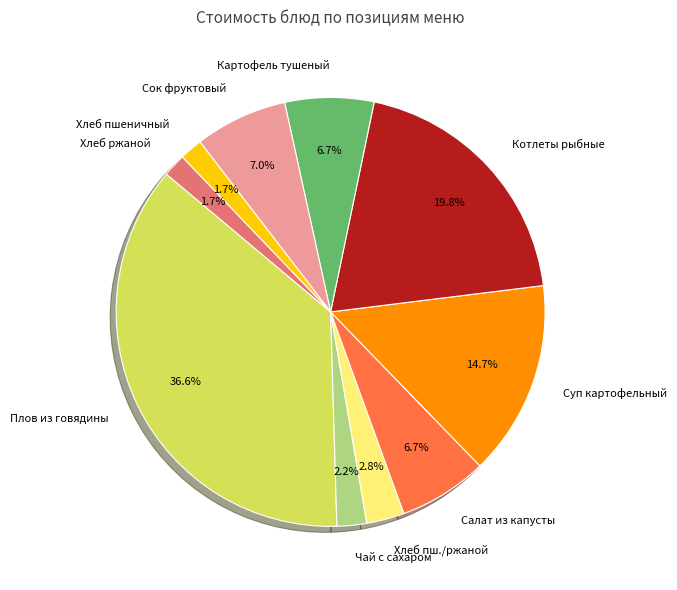

What is the largest slice in the pie chart?

Плов из говядины